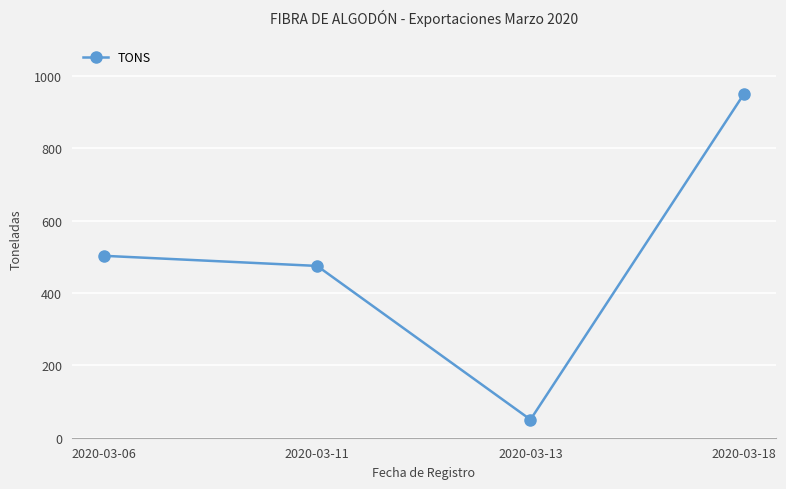

What is the difference between the maximum and second lowest values?

475